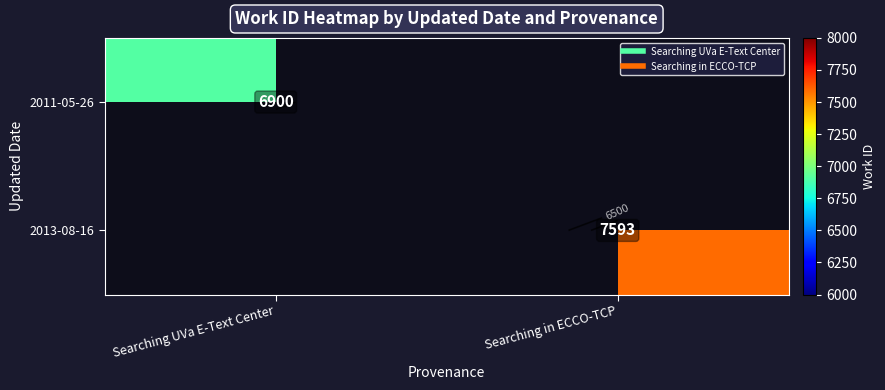

How many positive values does the 2011-05-26 series have?

1